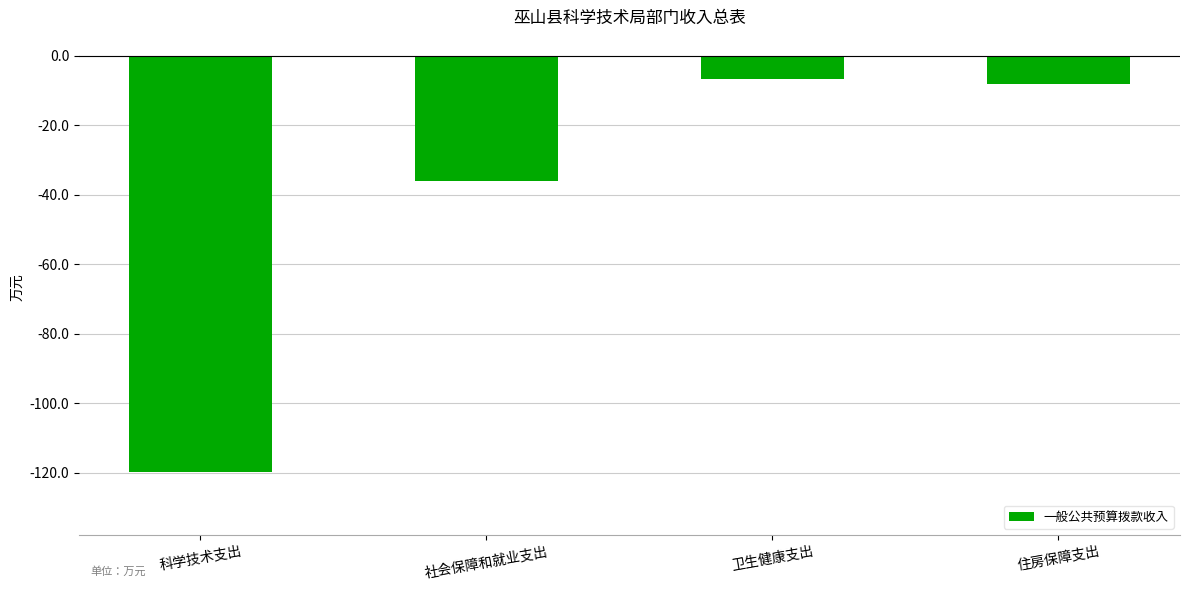

What position from the left is 科学技术支出?

1